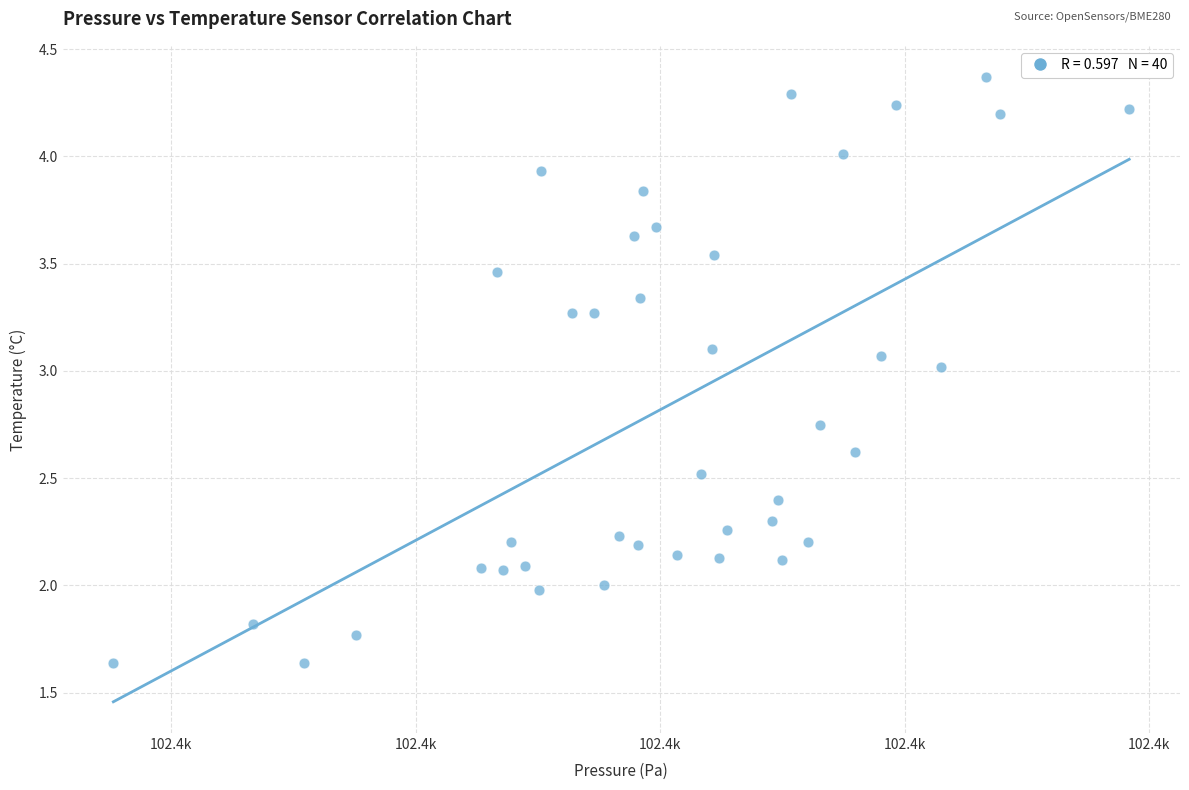

What is the range of X values (max minus min)?

41.6